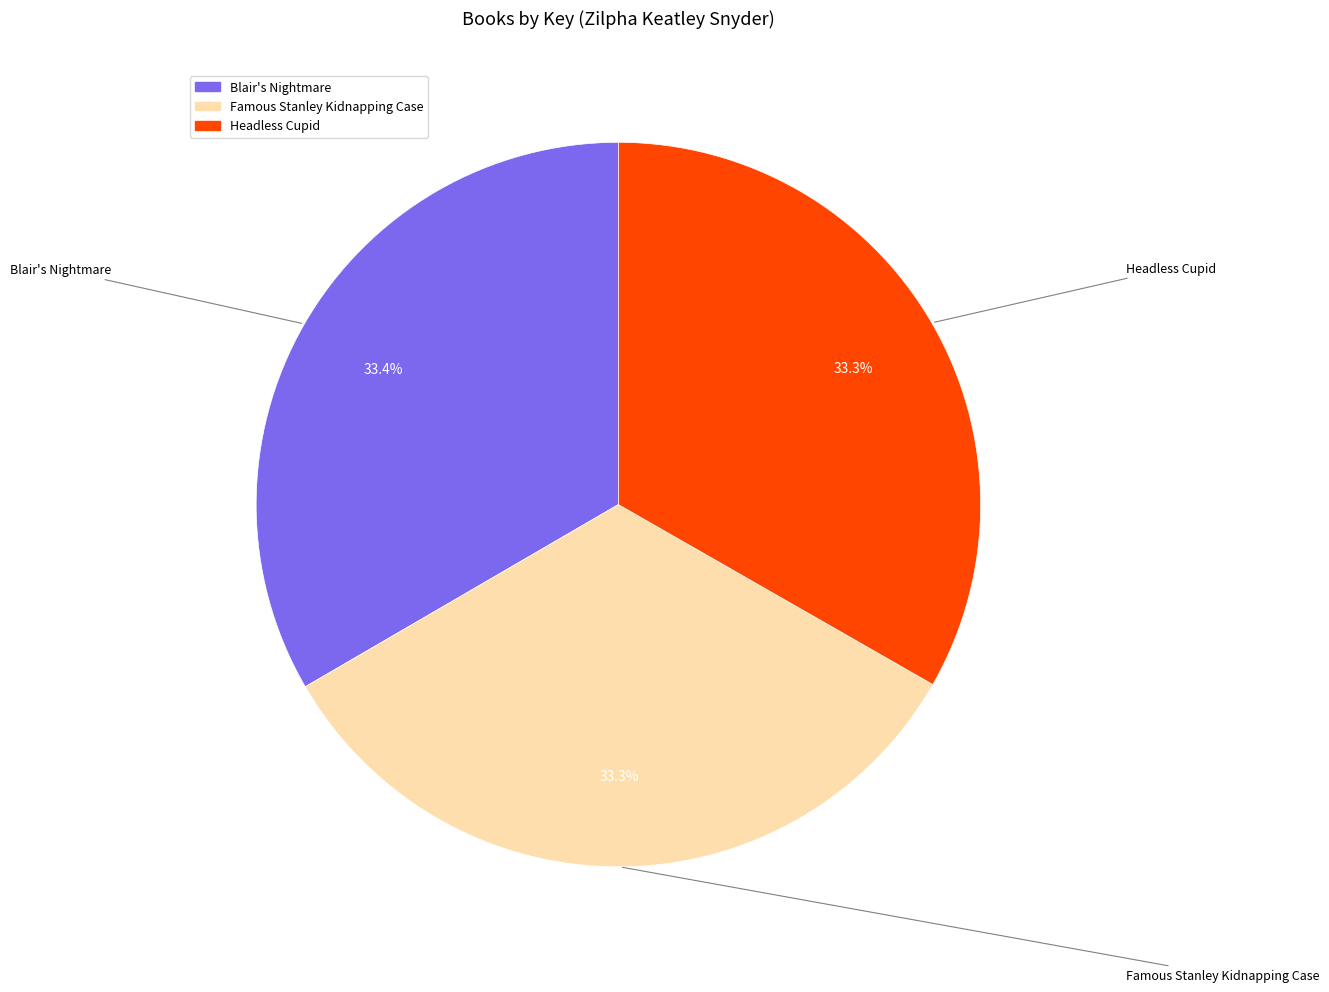

Approximately how many times larger is the value at Blair's Nightmare compared to Famous Stanley Kidnapping Case?

1.0